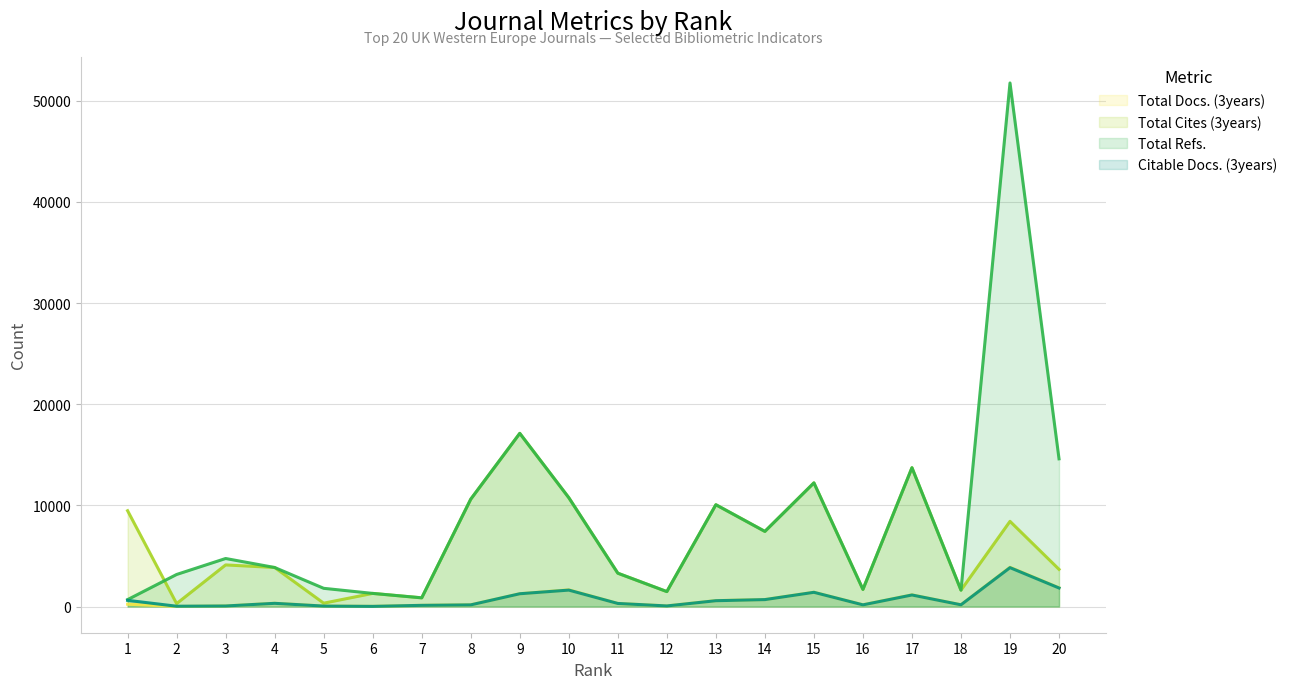

True or false: Total Refs. and Citable Docs. (3years) cross at least once.

False